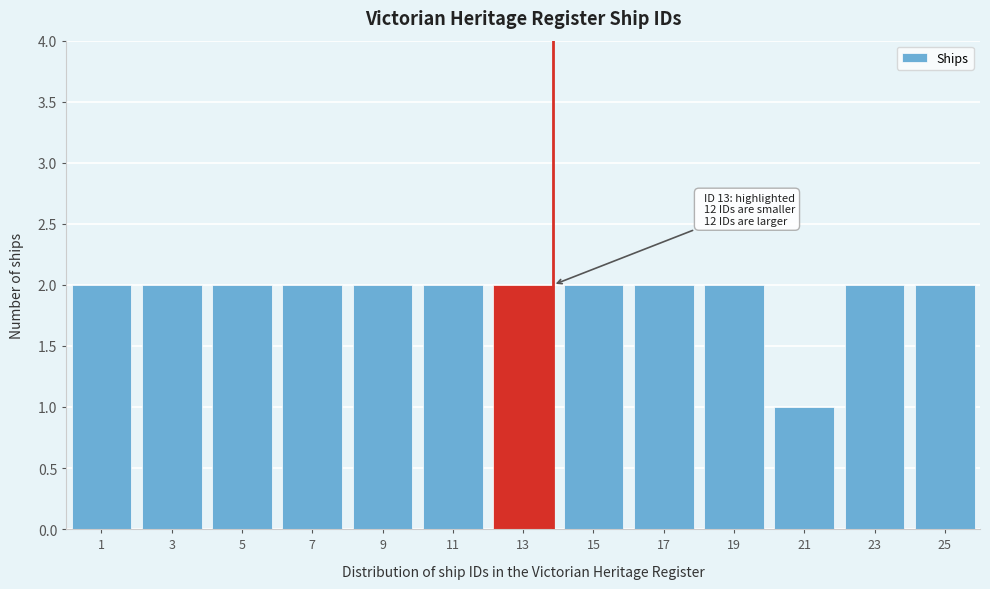

Reading left to right, what are all the values shown in this chart?

1=2	3=2	5=2	7=2	9=2	11=2	13=2	15=2	17=2	19=2	21=1	23=2	25=2